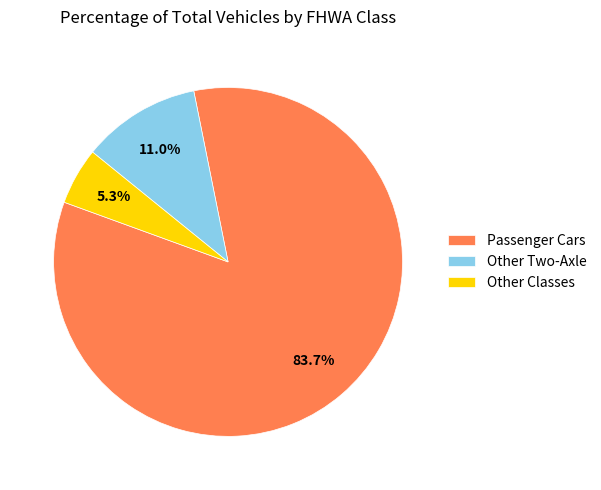

Rank the categories by value from highest to lowest.

Passenger Cars, Other Two-Axle, Other Classes